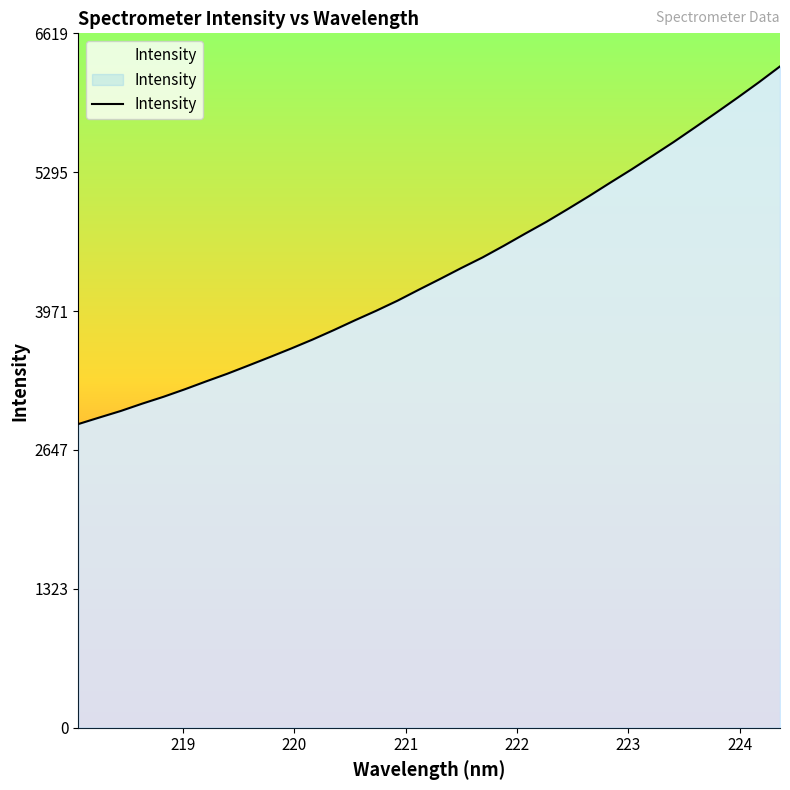

What is the smallest value displayed?

2894.9